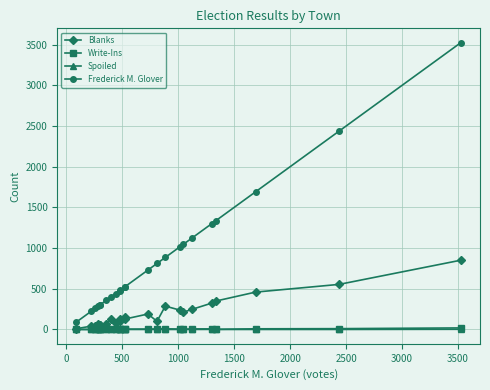

What is the greatest value displayed?

3524